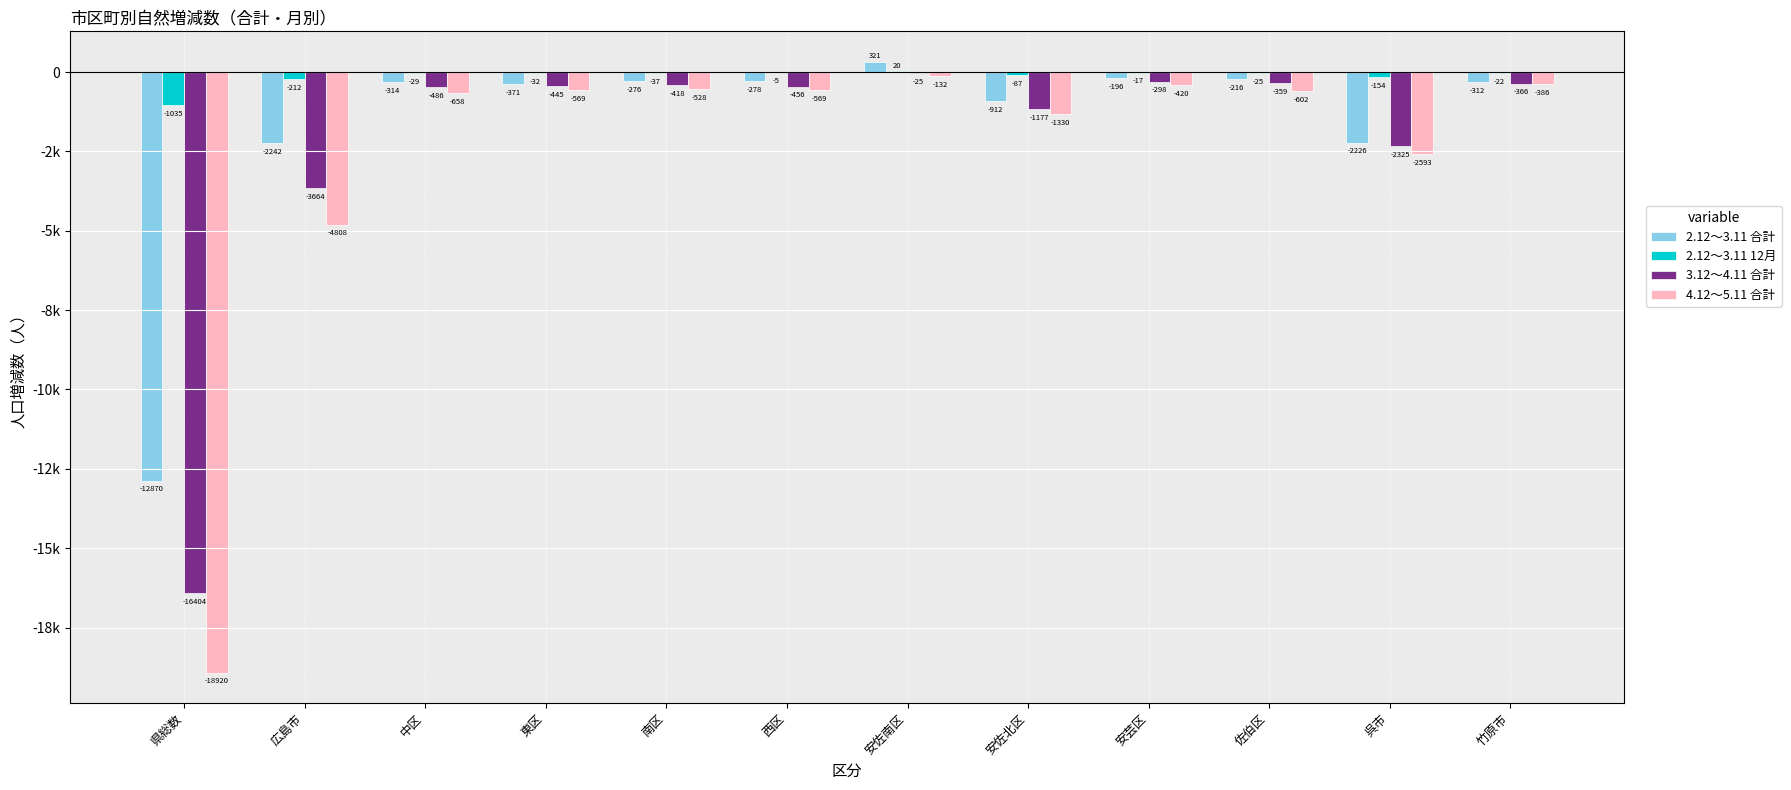

Which label corresponds to the smallest value in the chart?

県総数